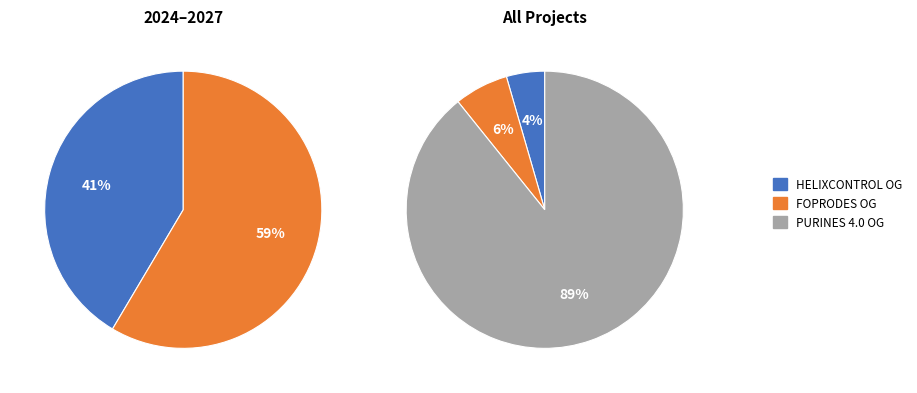

To the nearest percent, what percentage of the pie is HELIXCONTROL Operational Group?

4%